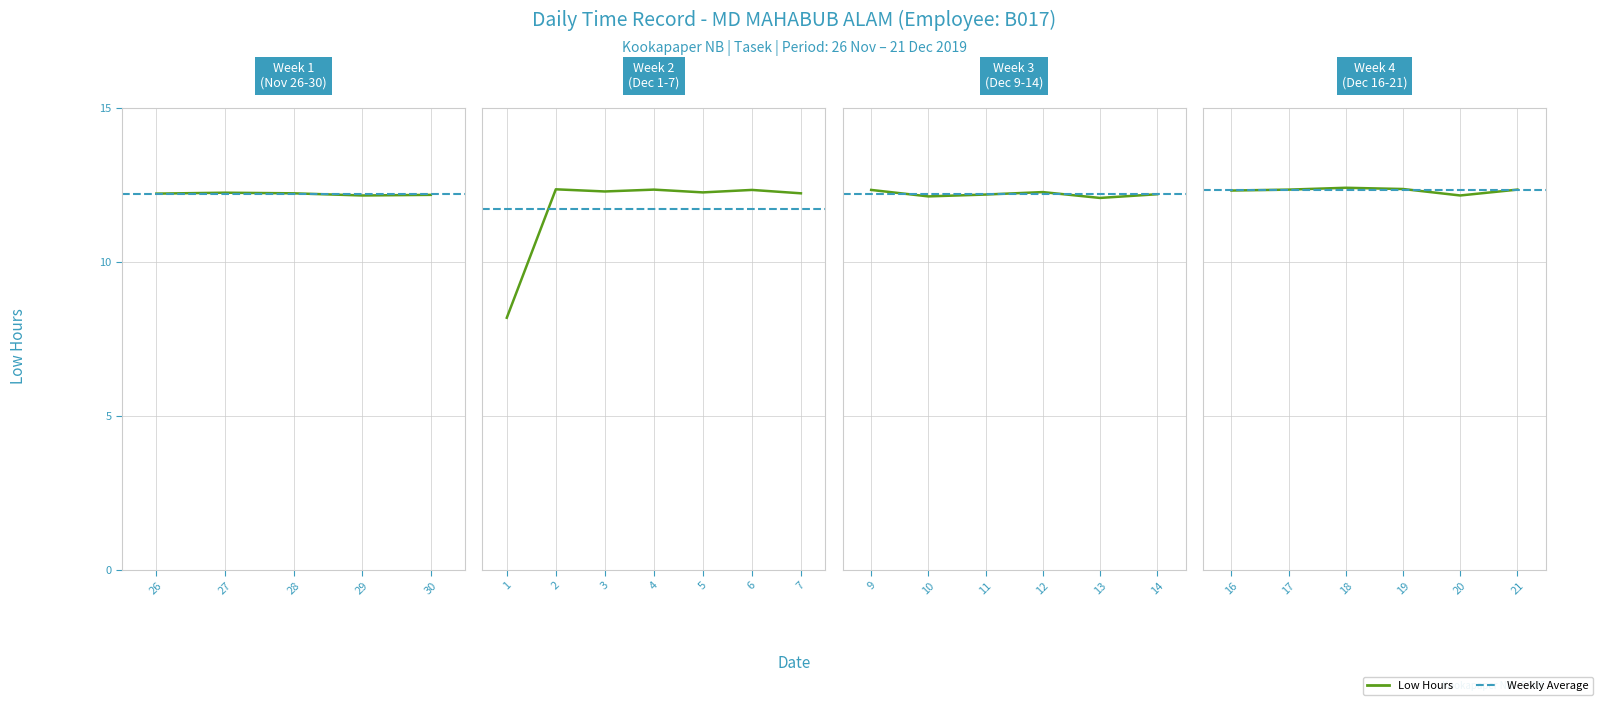

Reading left to right, transcribe all the data shown in this chart.

26=12.2	27=12.2	28=12.2	29=12.2	30=12.2	1=8.2	2=12.4	3=12.3	4=12.3	5=12.3	6=12.3	7=12.2	9=12.3	10=12.1	11=12.2	12=12.3	13=12.1	14=12.2	16=12.3	17=12.3	18=12.4	19=12.4	20=12.2	21=12.3